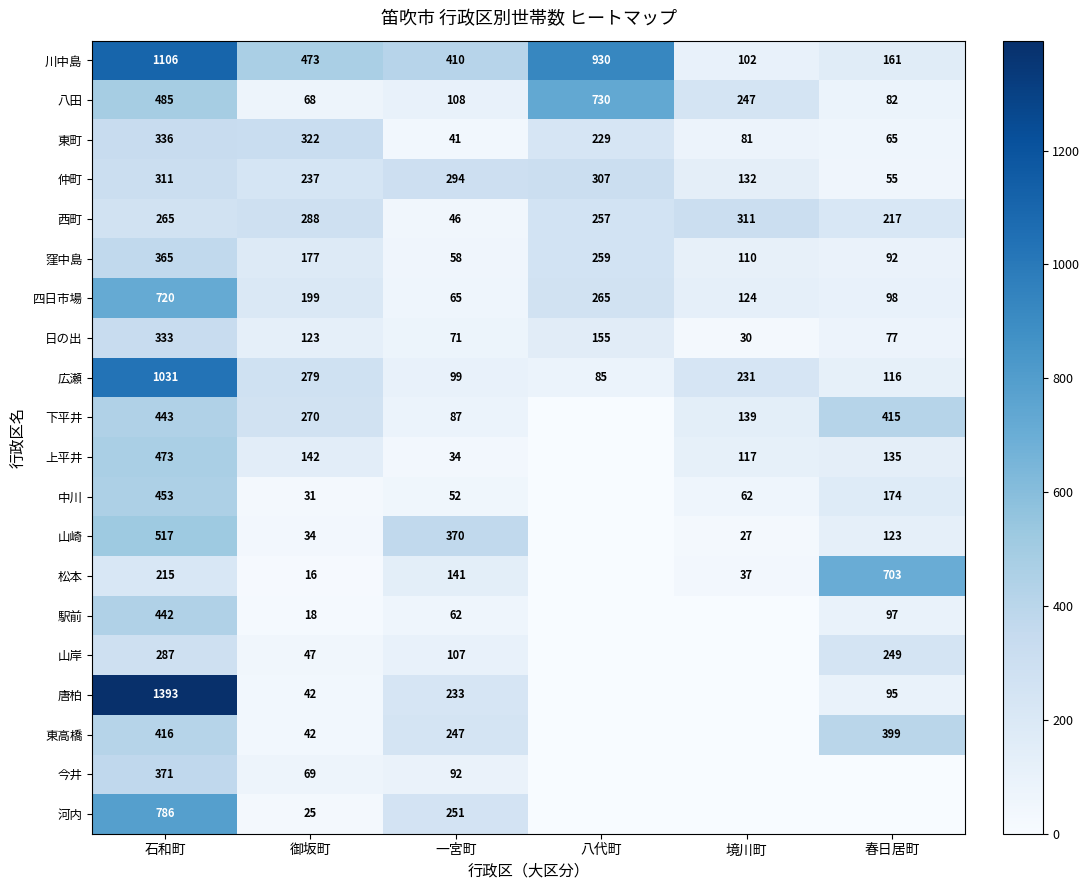

Where is 窪中島 nearest to the value 211?

御坂町